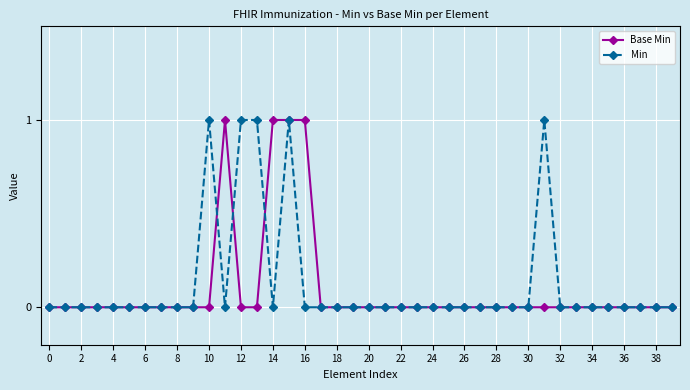

Reading left to right, what are all the values shown in this chart?

Base Min: 0	0	0	0	0	0	0	0	0	0	0	1	0	0	1	1	1	0	0	0	0	0	0	0	0	0	0	0	0	0	0	0	0	0	0	0	0	0	0	0
Min: 0	0	0	0	0	0	0	0	0	0	1	0	1	1	0	1	0	0	0	0	0	0	0	0	0	0	0	0	0	0	0	1	0	0	0	0	0	0	0	0